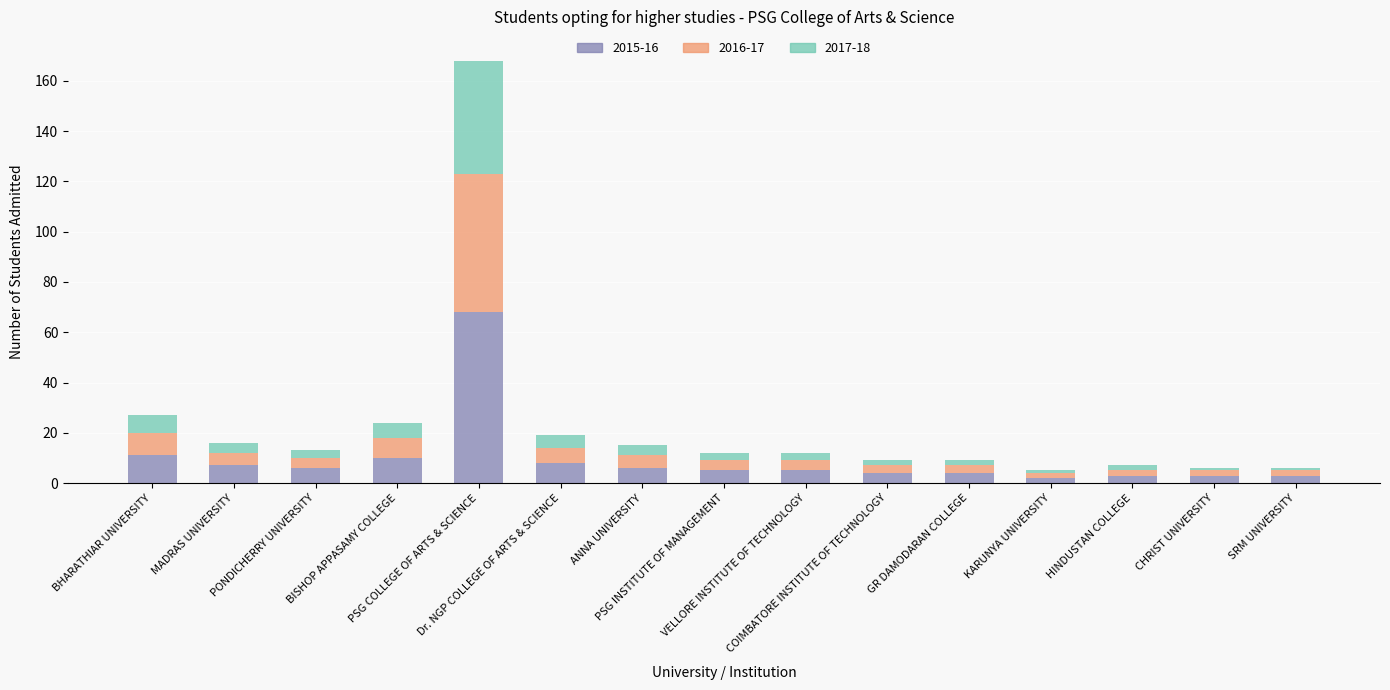

What is the difference between the maximum and minimum values in the 2015-16 series?

66